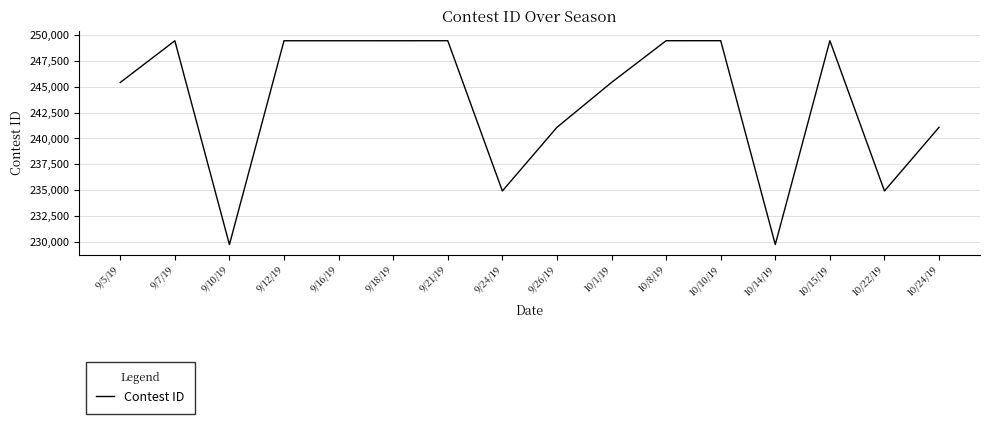

Is it true that the value at 9/18/19 is 249450?

True